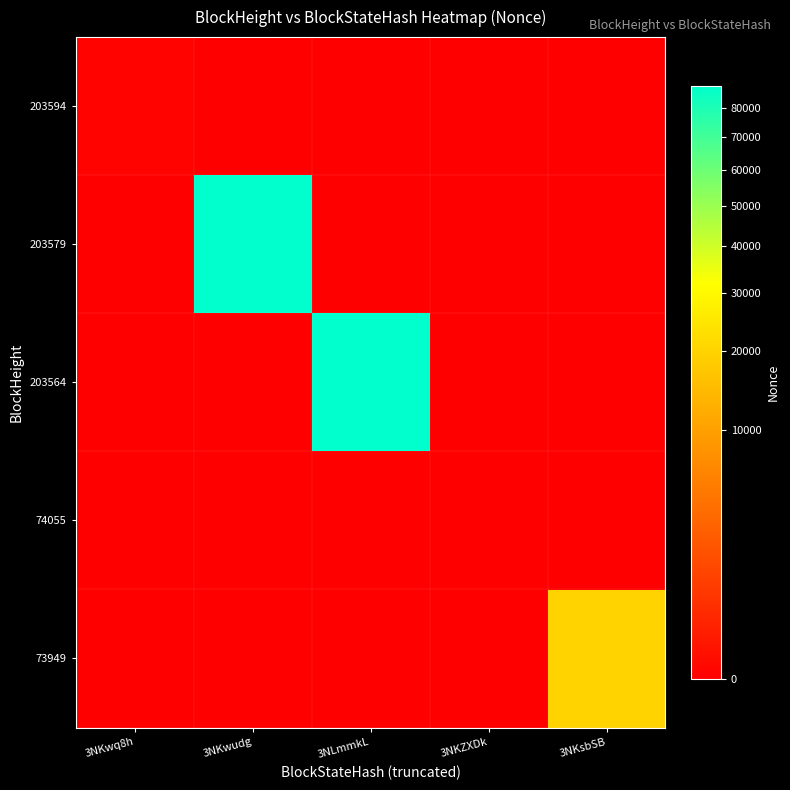

At which category is the sum across all series the highest?

3NKwudg